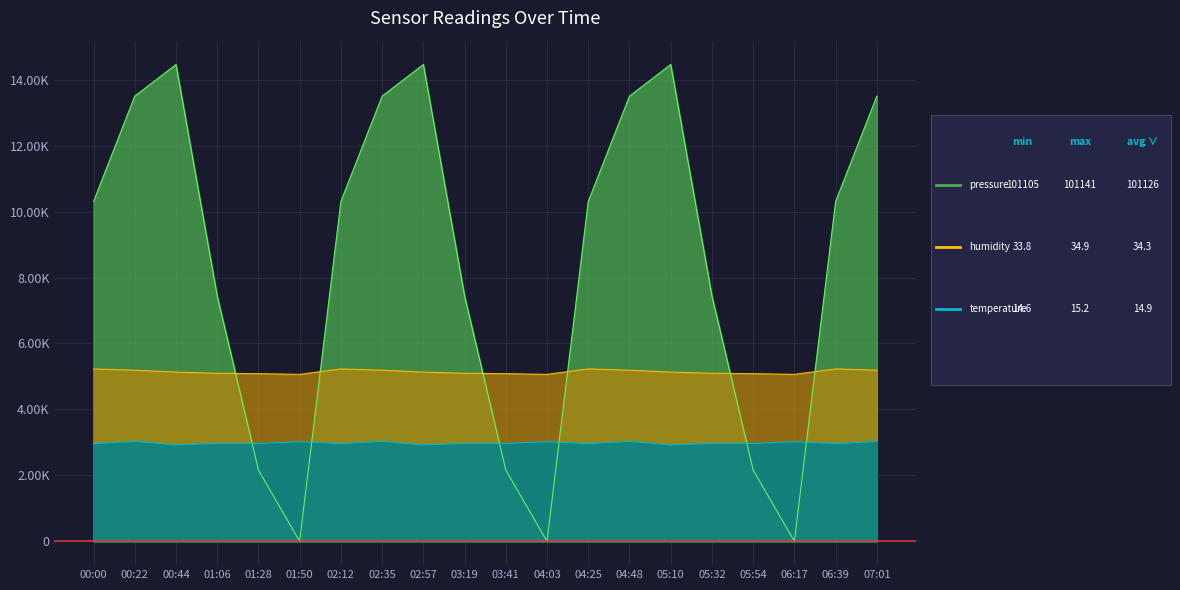

At which label does temperature reach its minimum?

00:44